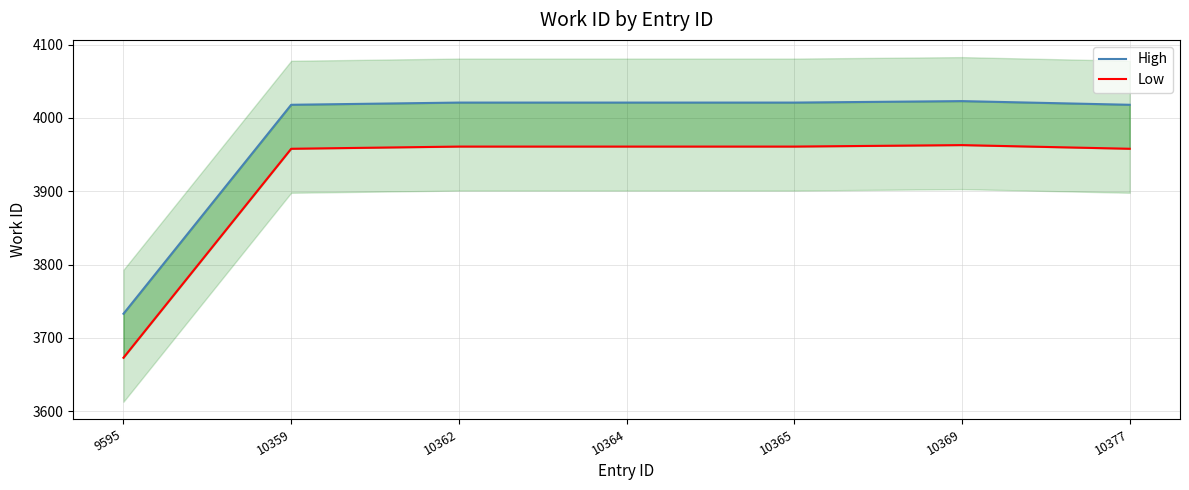

True or false: Low and High intersect in this chart.

False